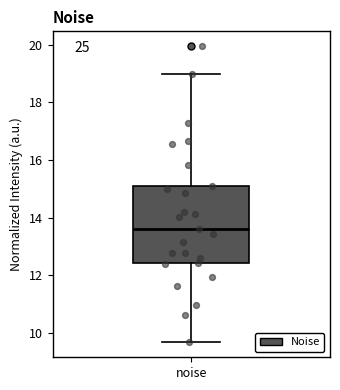

Read this box plot against the y-axis: the position of the median line, the range covered by the box, and the ends of both whiskers. The values are not printed on the chart, so give them approximately, as read against the axis.

median 13.6, box 12.4 to 15.2, whiskers 9.6 to 19.0